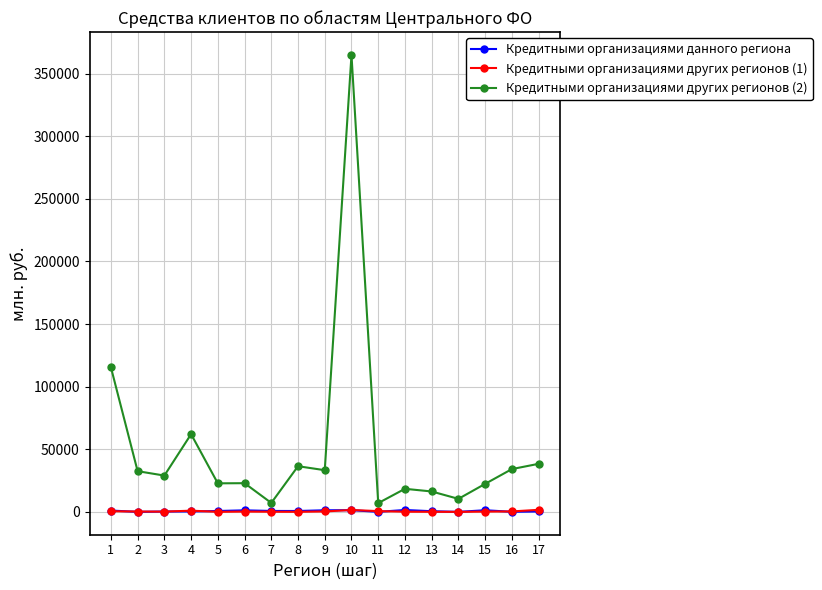

Where does the Кредитными организациями других регионов (2) series first go above 28986?

1